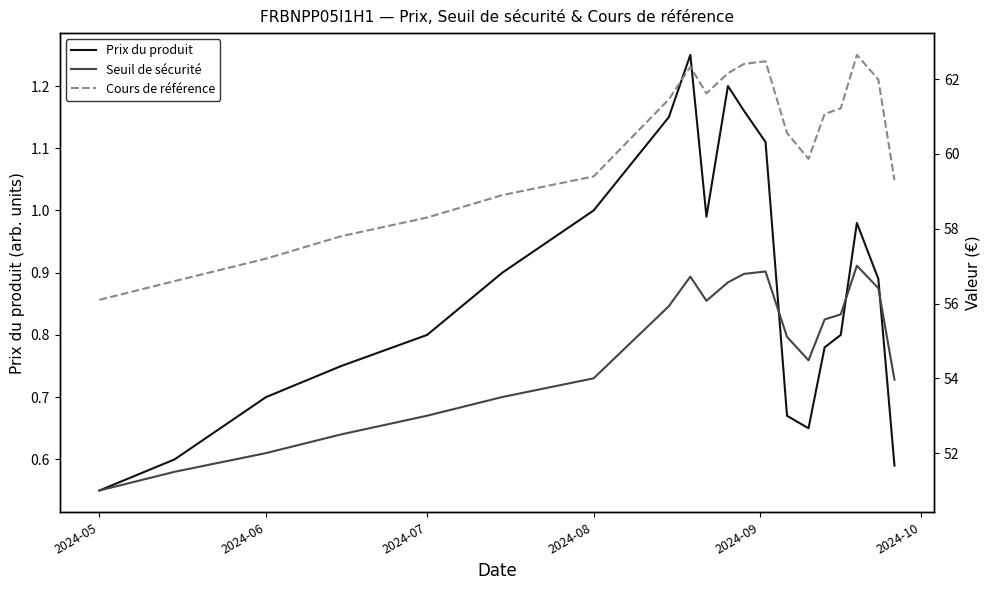

True or false: Cours de référence and Seuil de sécurité intersect in this chart.

False